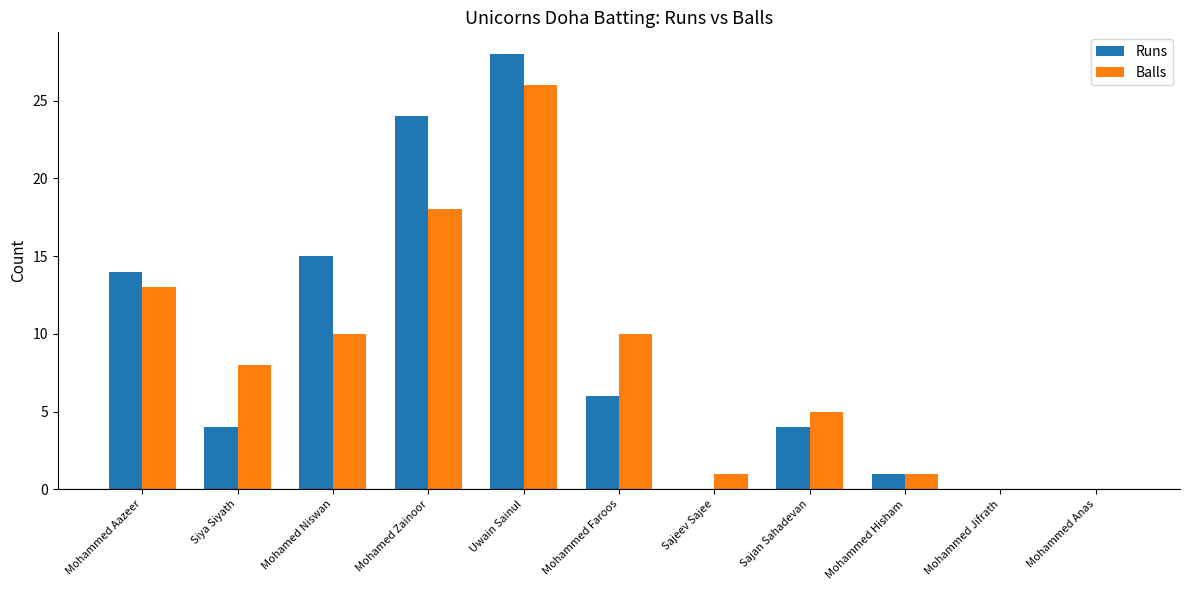

What is the total value across all series at Mohammed Aazeer?

27